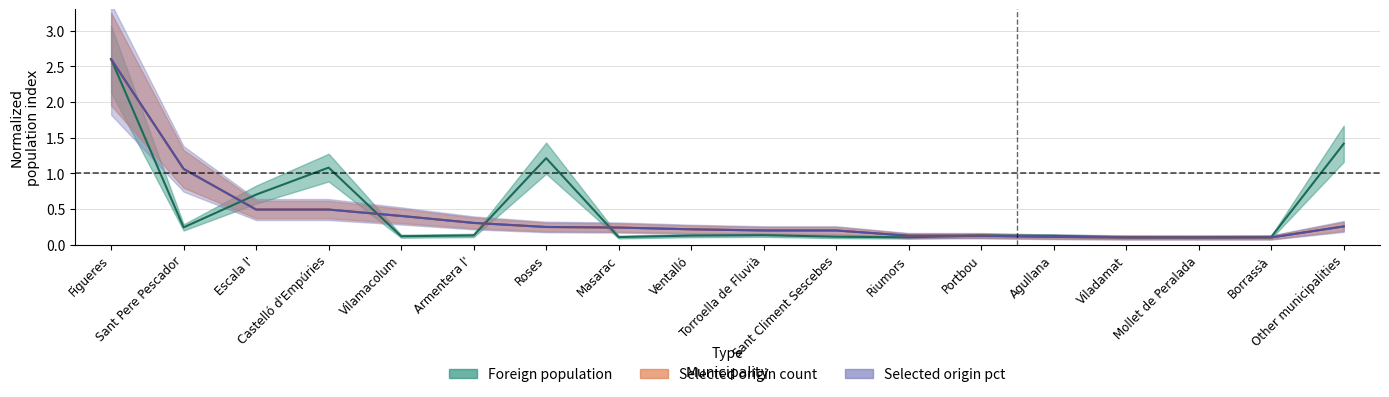

Is it true that Selected origin pct equals 0.5 at Escala l'?

True